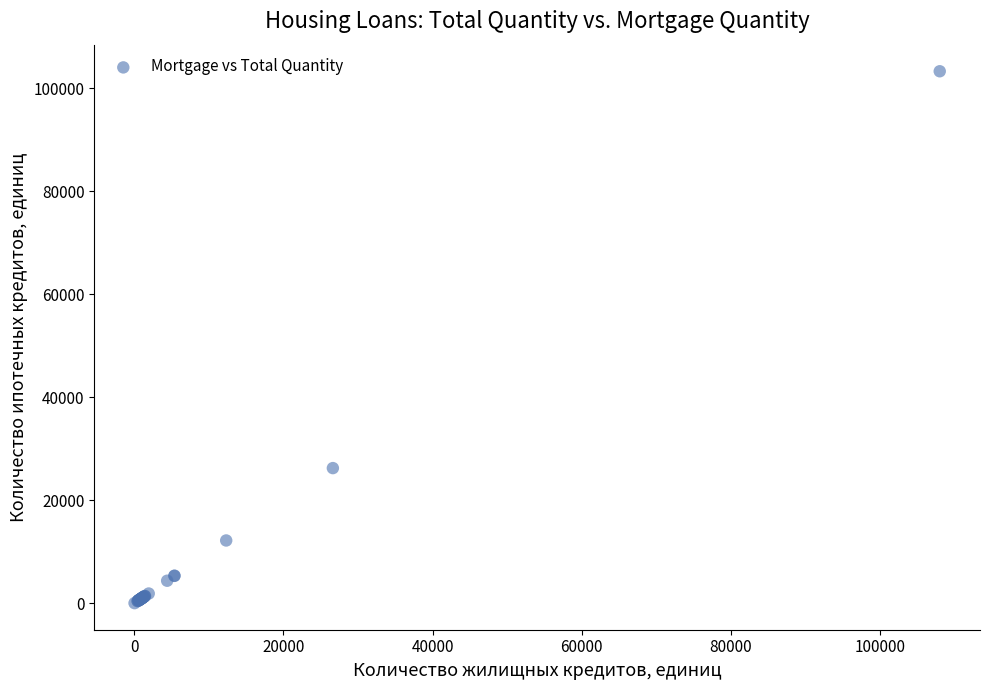

What Y value in the scatter plot is closest to 51667?

26248